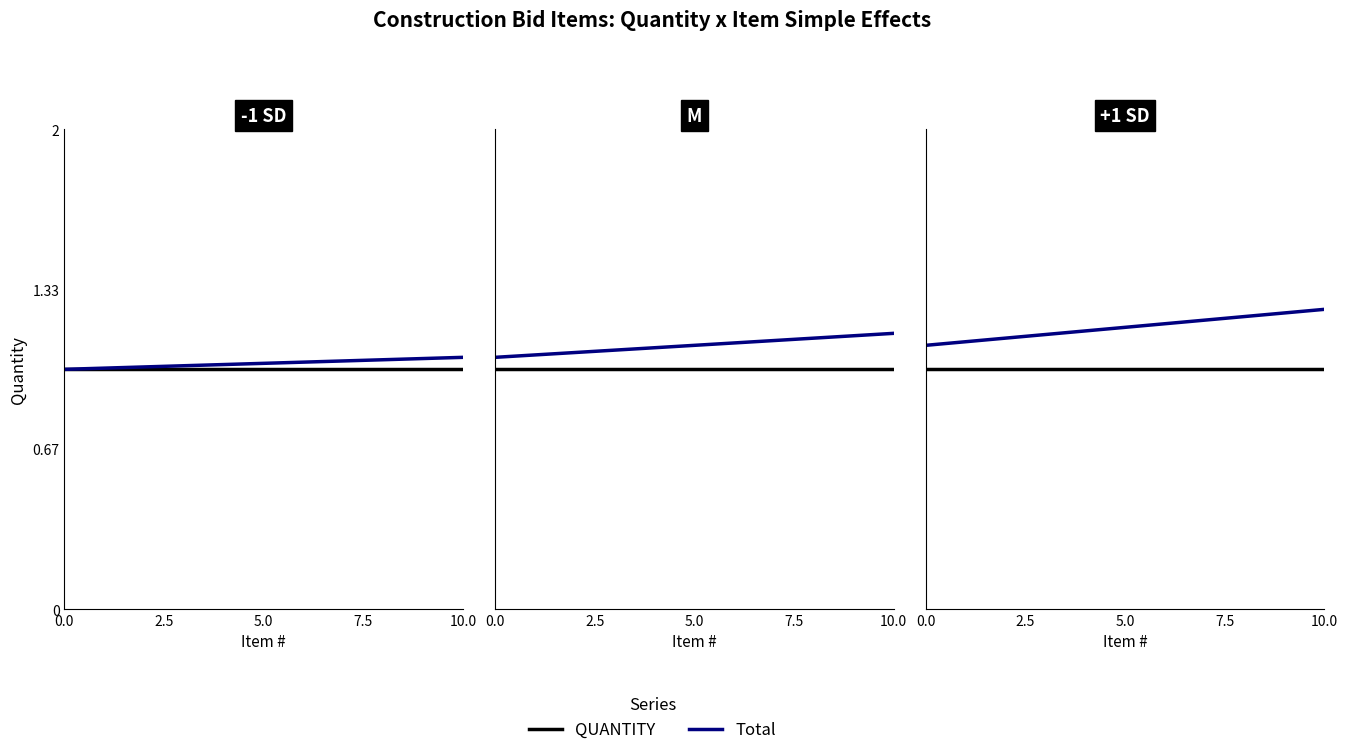

Which series has the largest range (max minus min)?

Total